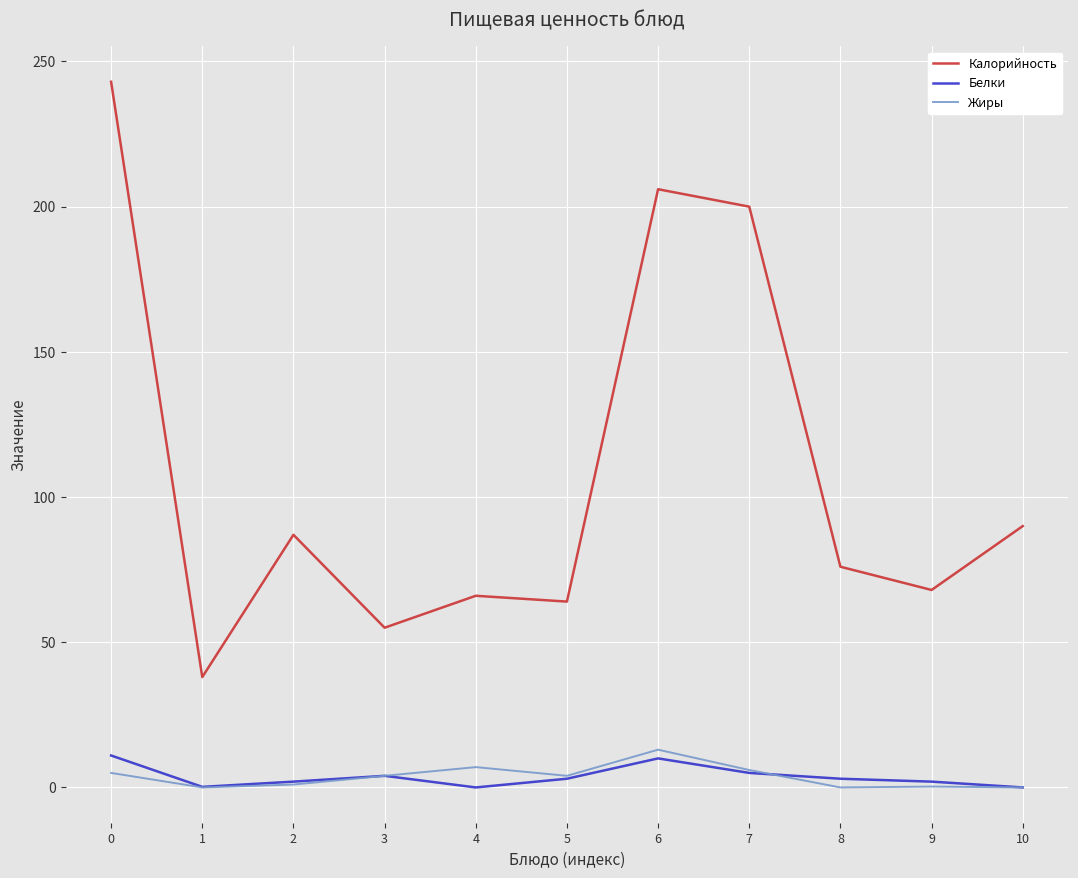

True or false: Калорийность and Жиры cross at least once.

False